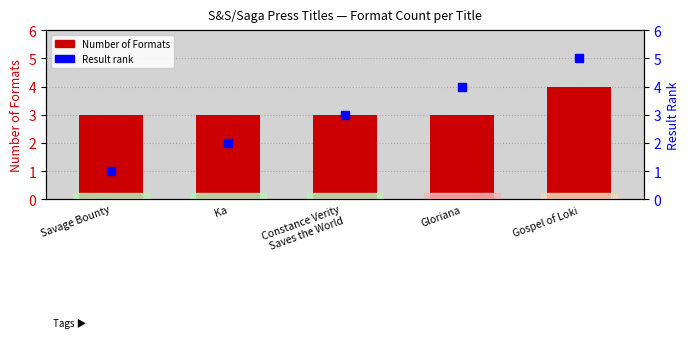

Which series contains the highest Y value?

Result rank